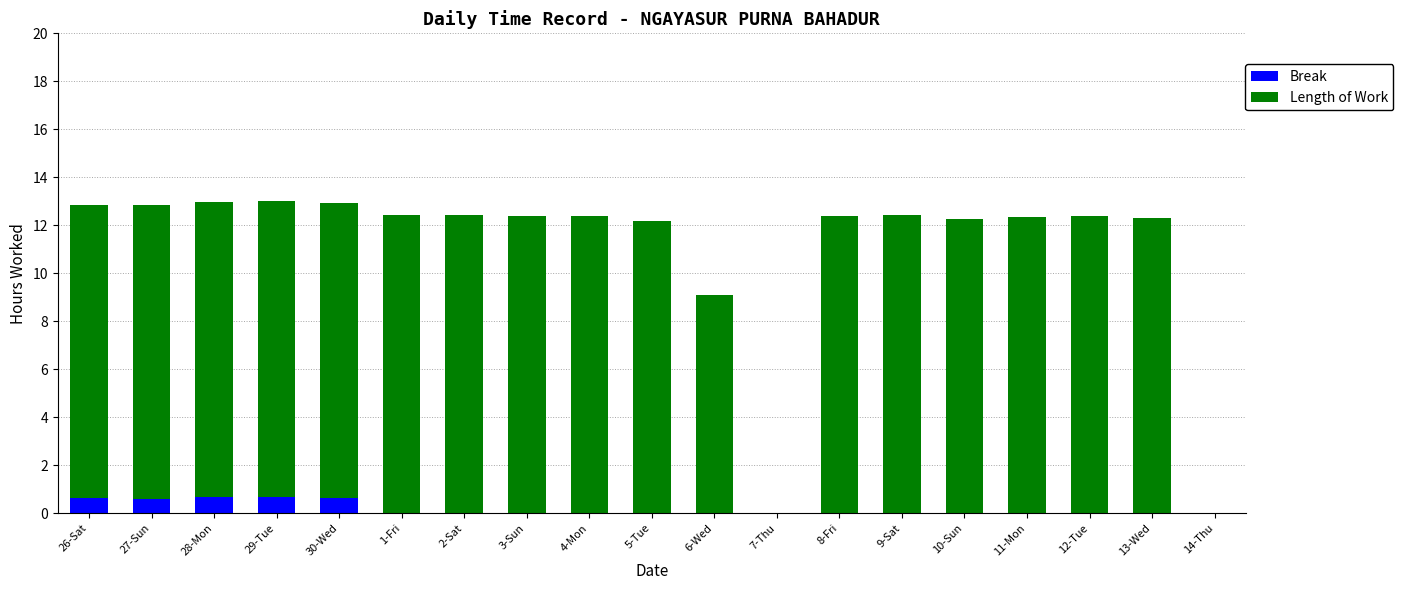

What is the sum of all Break values?

3.2